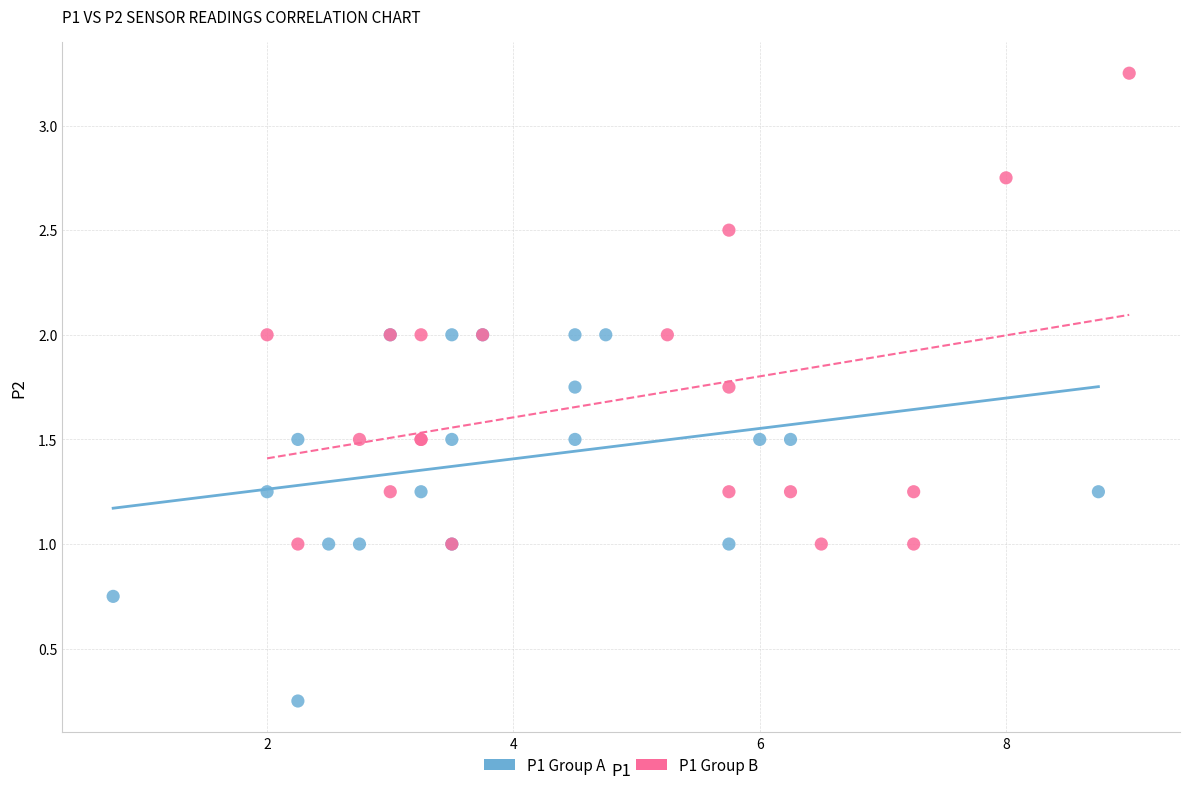

Which series contains the highest Y value?

P1 Group B